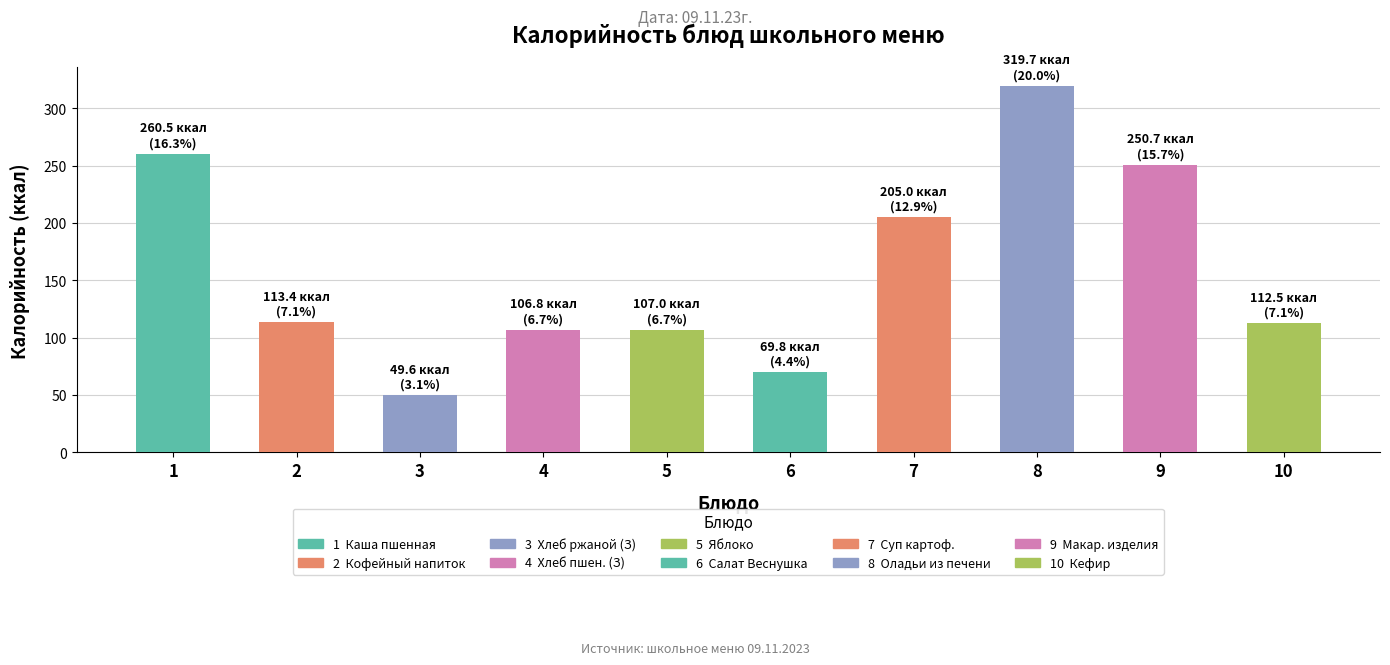

At which label does the data first exceed 113?

1